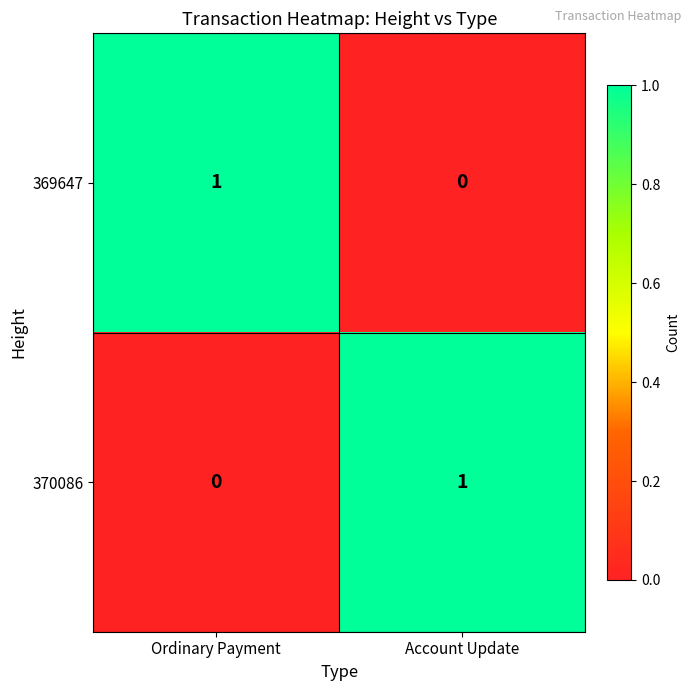

Reading right to left, list all the values displayed in this chart.

369647: 0	1
370086: 1	0